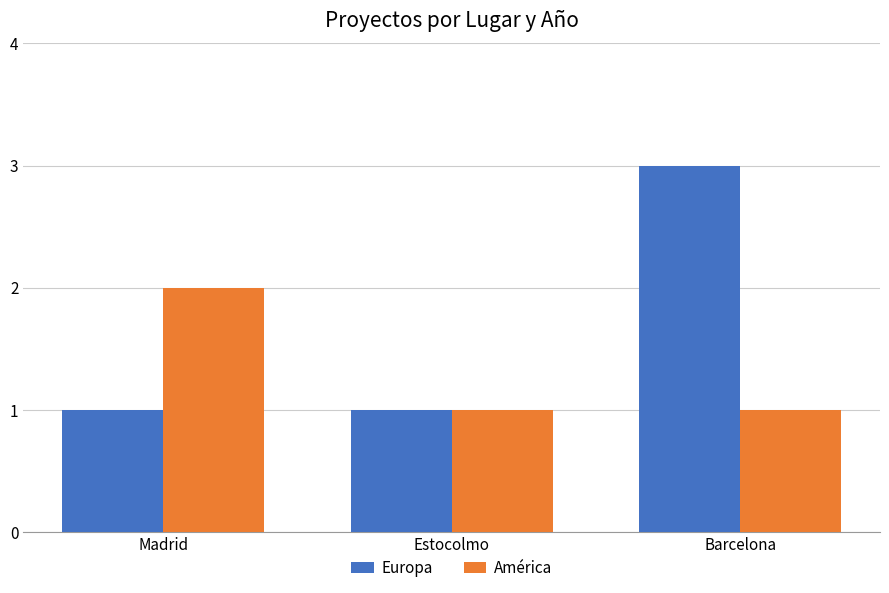

What is the value of the América bar at the 1st from the left?

2